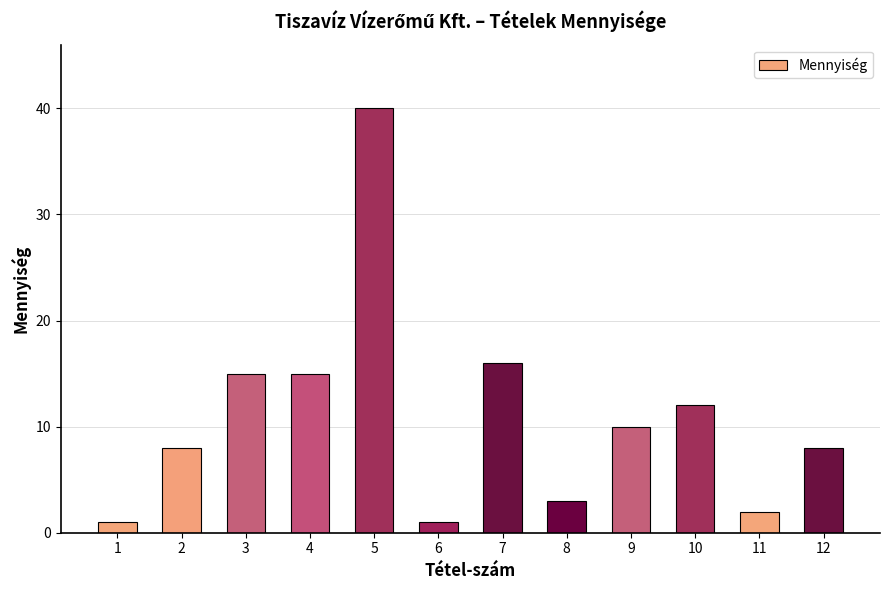

What is the value of the 5th bar from the left?

40